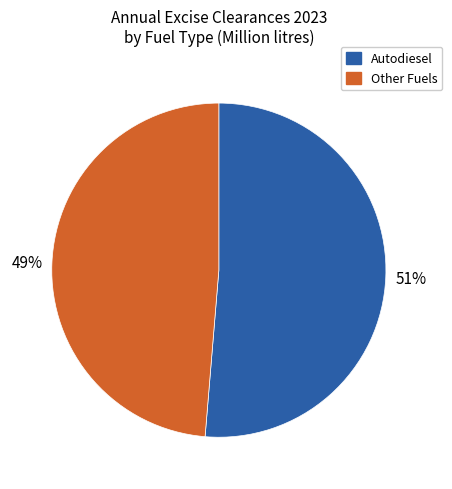

Is the sum of Autodiesel and Other Fuels greater than half?

Yes